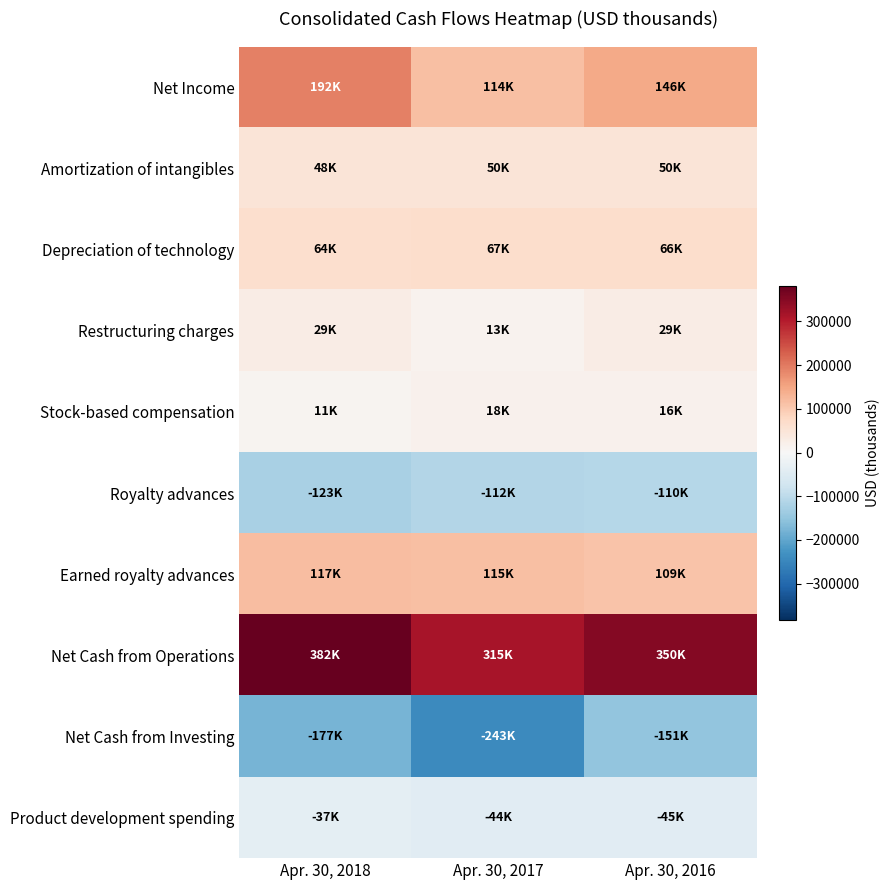

At Apr. 30, 2016, list the series in order from smallest to largest.

Net Cash from Investing, Royalty advances, Product development spending, Stock-based compensation, Restructuring charges, Amortization of intangibles, Depreciation of technology, Earned royalty advances, Net Income, Net Cash from Operations